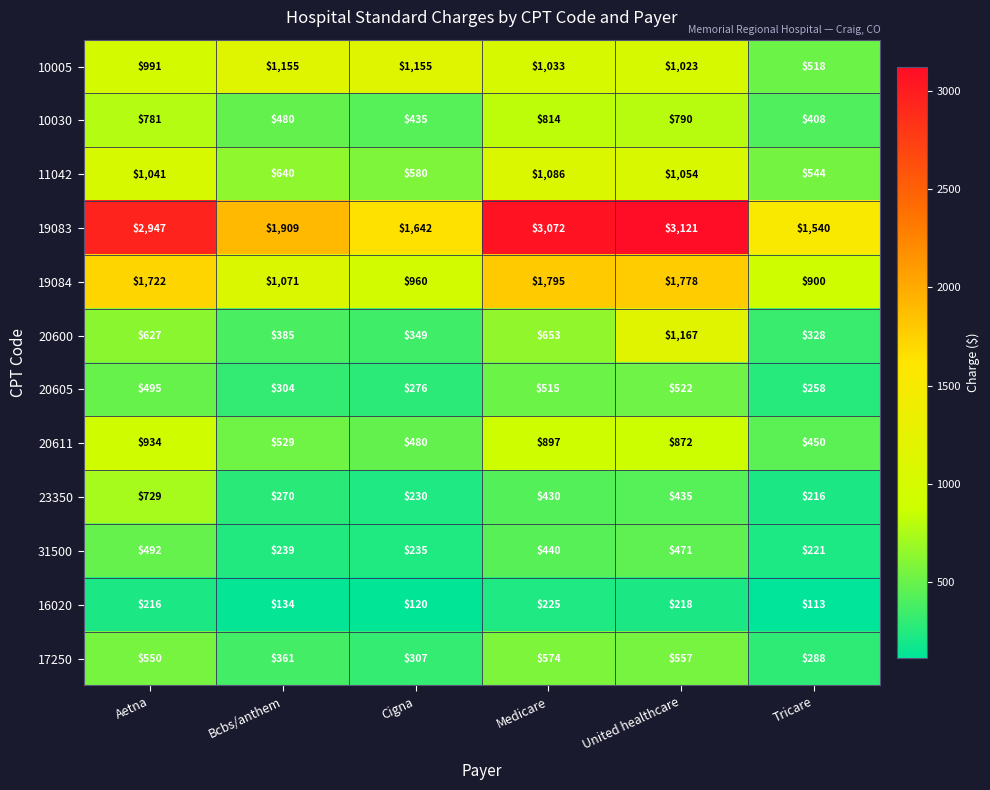

The value of 19083 at Aetna is 1655. True or false?

False